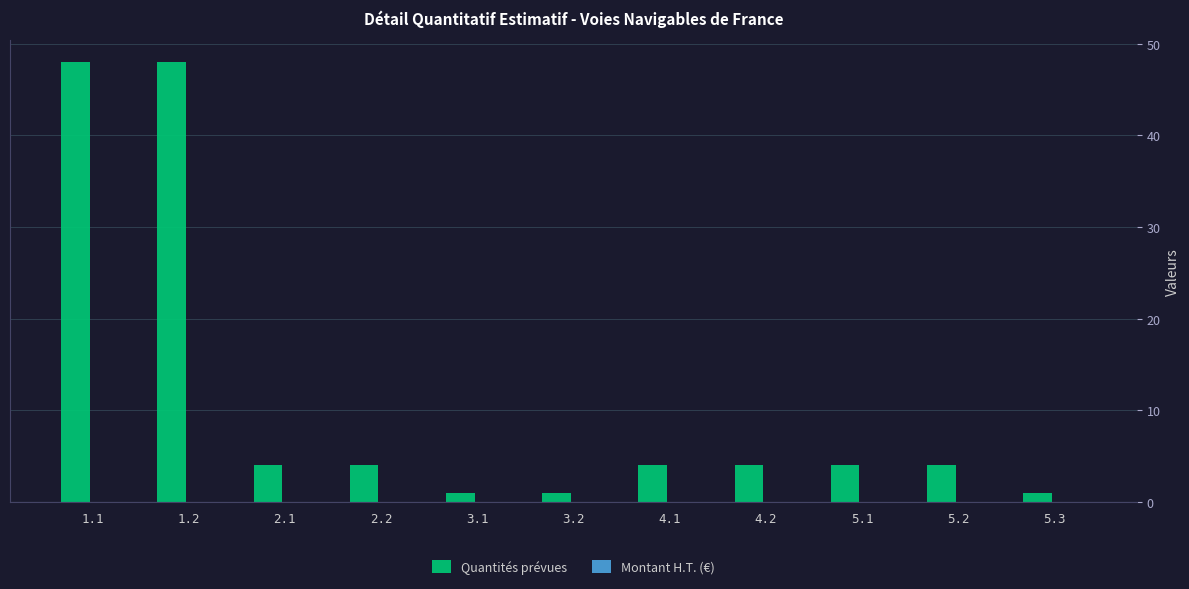

What is the label of the 2nd bar from the right?

5.2